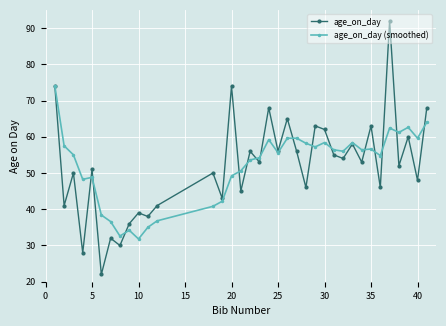

Rank the series by their maximum value, from lowest to highest.

age_on_day (smoothed), age_on_day